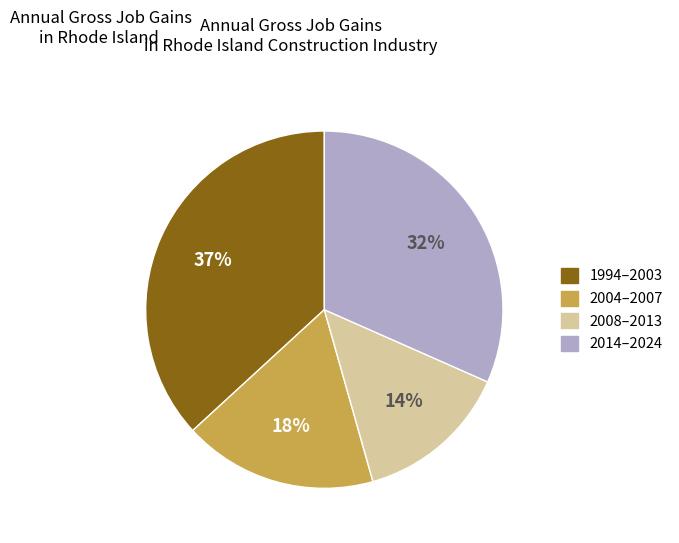

To the nearest percent, what is the average slice percentage?

25%